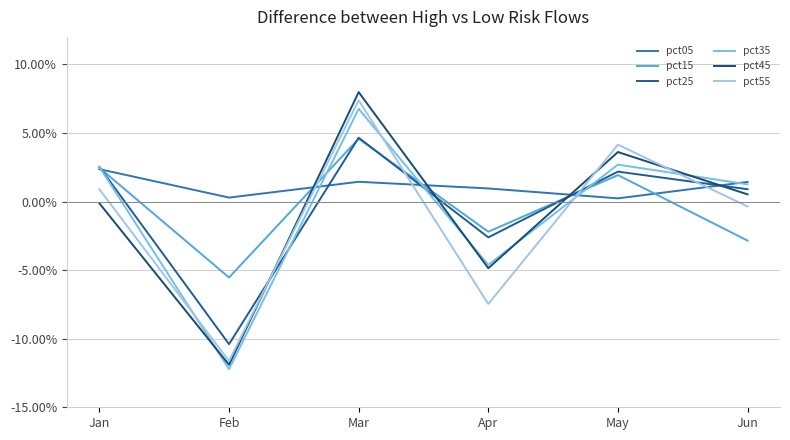

Does the chart display data point markers on the line(s)?

No